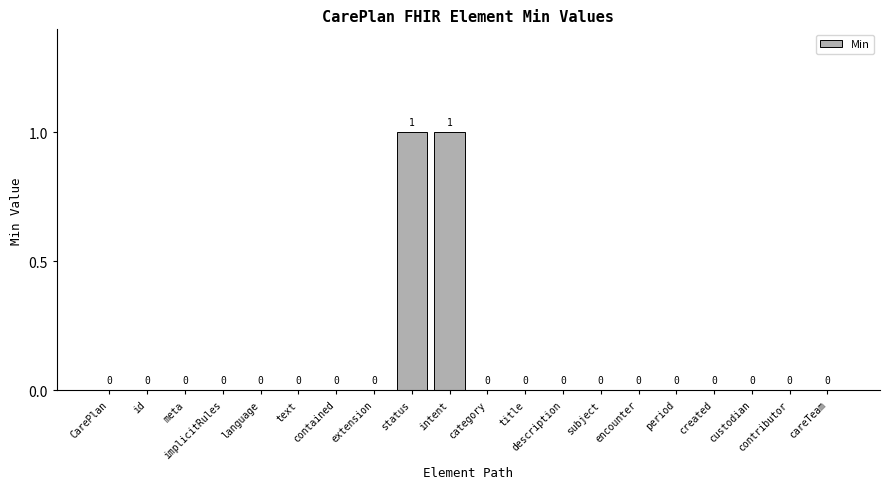

Does the chart contain stacked bars?

No